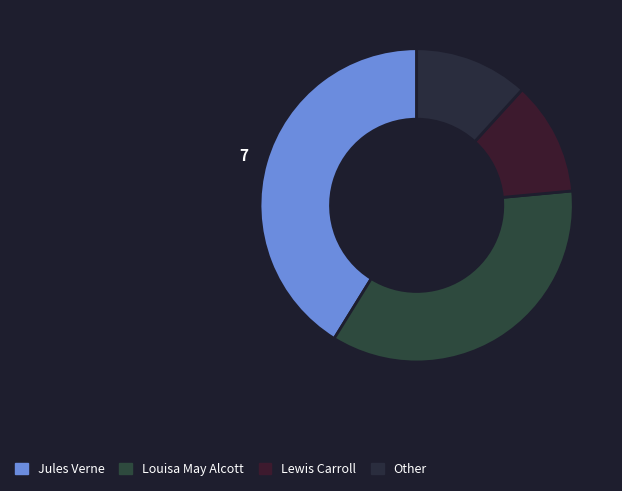

Combined, do Lewis Carroll and Jules Verne account for over 50%?

Yes